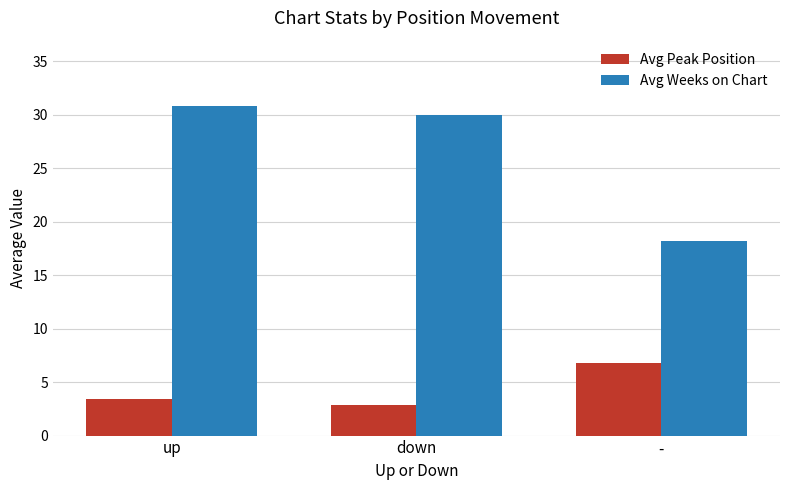

What is the value of the Avg Peak Position bar at the 1st from the left?

3.4